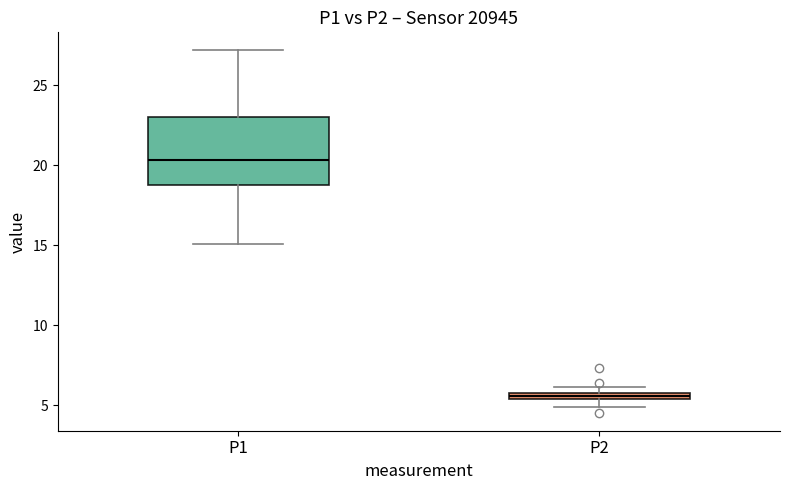

Comparing the boxes themselves (not the whiskers), which one is the tallest?

P1